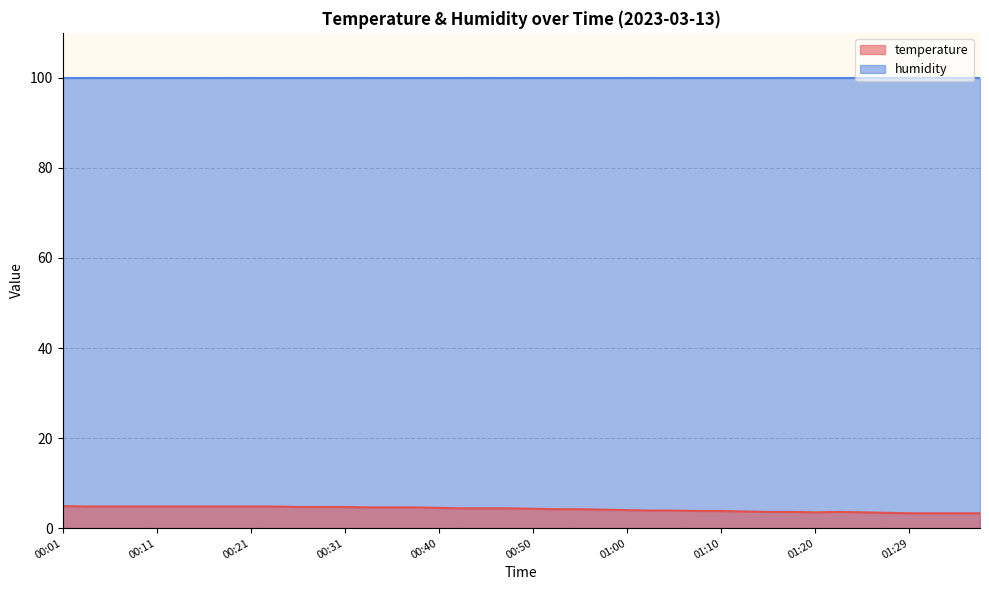

Approximately how many times larger is the value at 00:58 compared to 00:43?

0.9